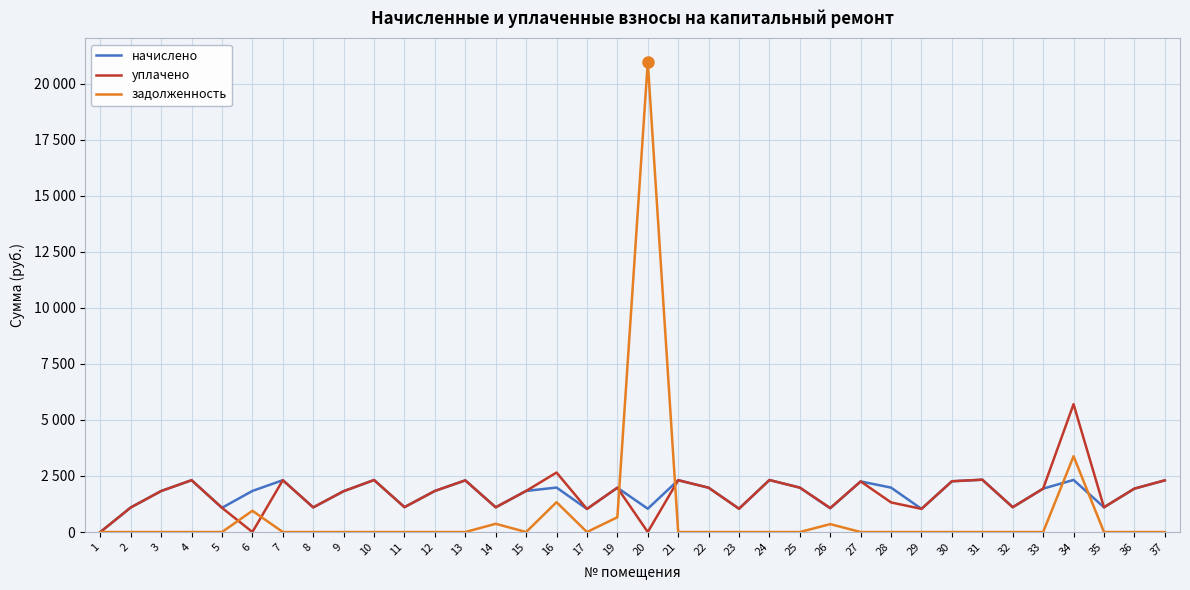

At 12, list the series in order from largest to smallest.

начислено, уплачено, задолженность